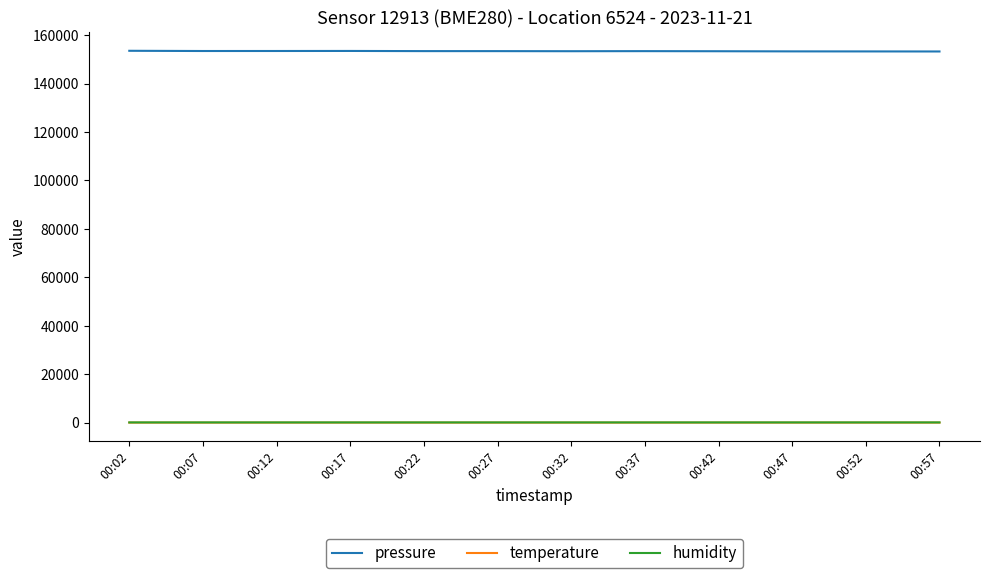

Is the value of temperature at 00:37 greater than the value of pressure at 00:52?

No